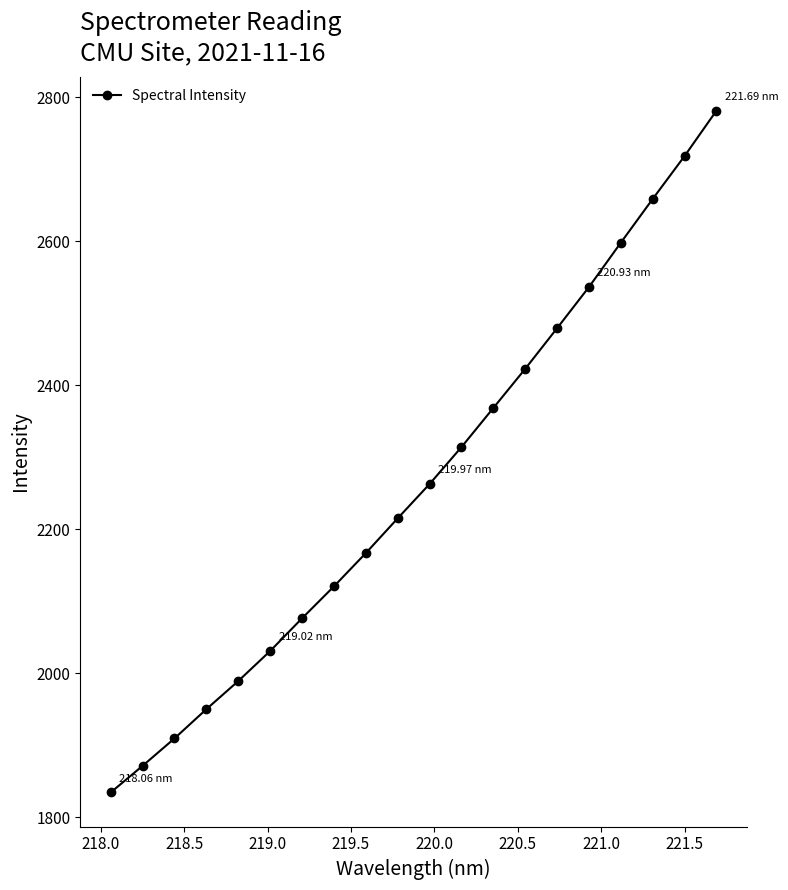

True or false: the data has more than 0 interior local peaks.

False